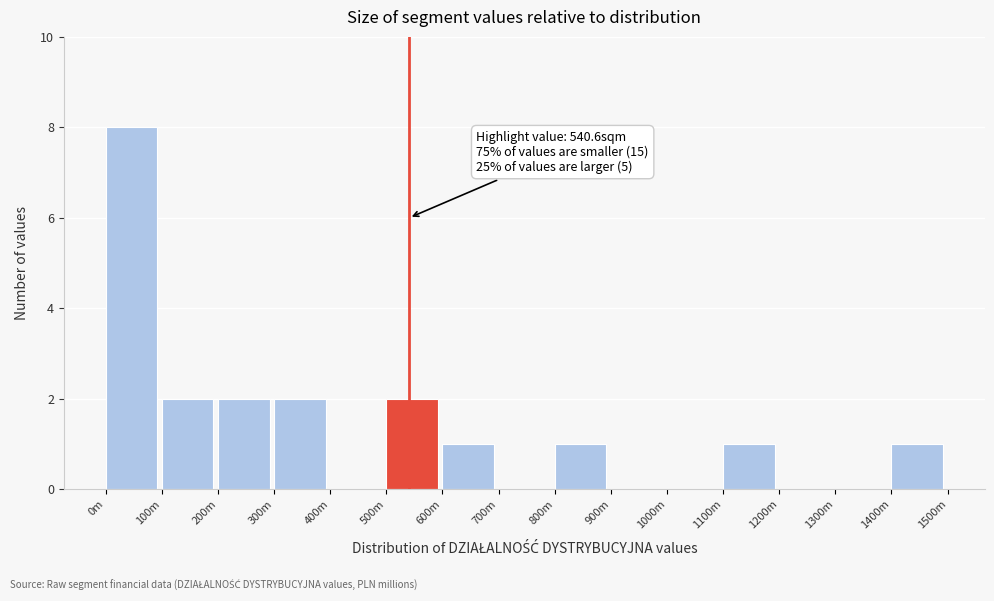

Reading left to right, transcribe all the data shown in this chart.

0m=8	100m=2	200m=2	300m=2	400m=0	500m=2	600m=1	700m=0	800m=1	900m=0	1000m=0	1100m=1	1200m=0	1300m=0	1400m=1